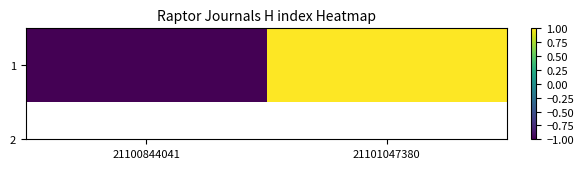

True or false: the data shows -1 at 21100844041.

False